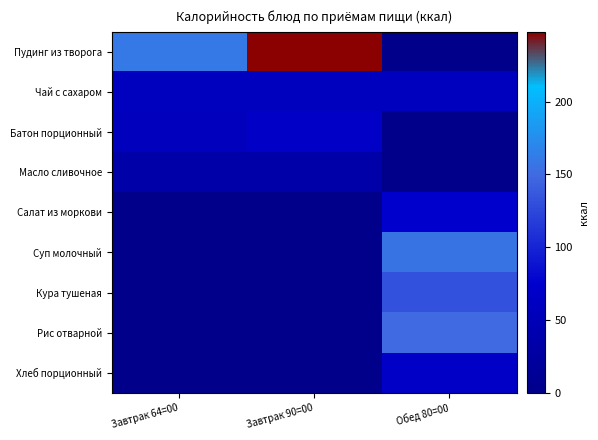

At which category does the chart reach its peak across all series?

Завтрак 90=00